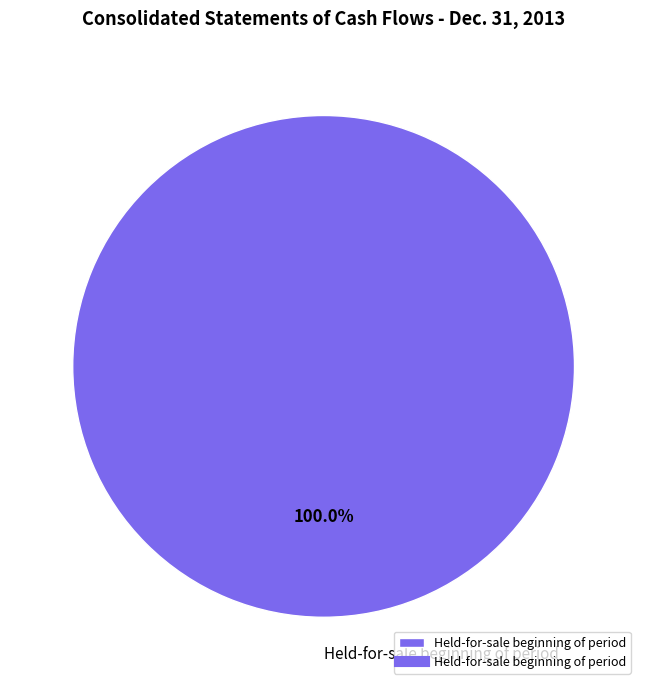

Rank the categories by value from highest to lowest.

Held-for-sale beginning of period